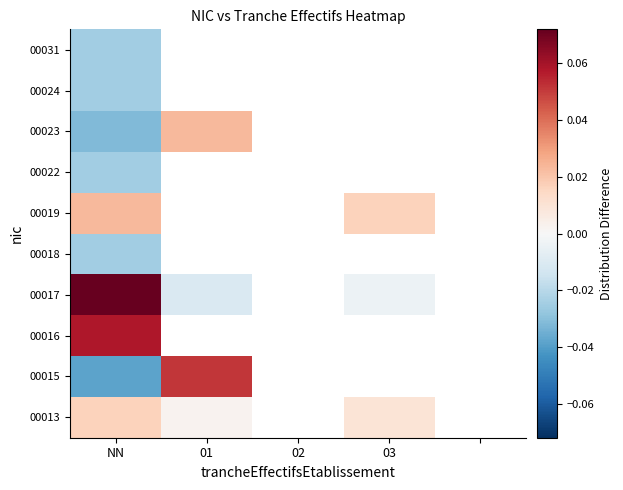

At 01, list the series in order from smallest to largest.

00016, 00019, 00017, 00018, 00022, 00024, 00031, 00013, 00023, 00015